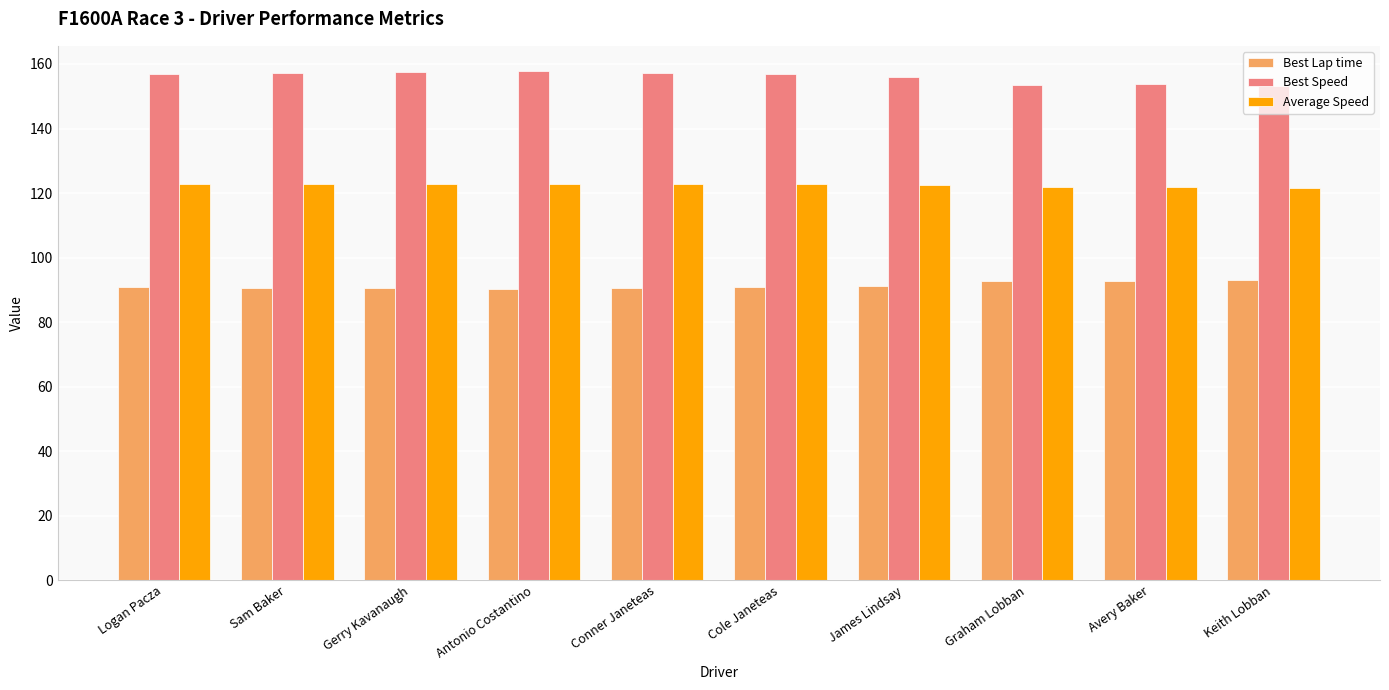

What is the difference between the maximum and minimum values in the Best Speed series?

4.5